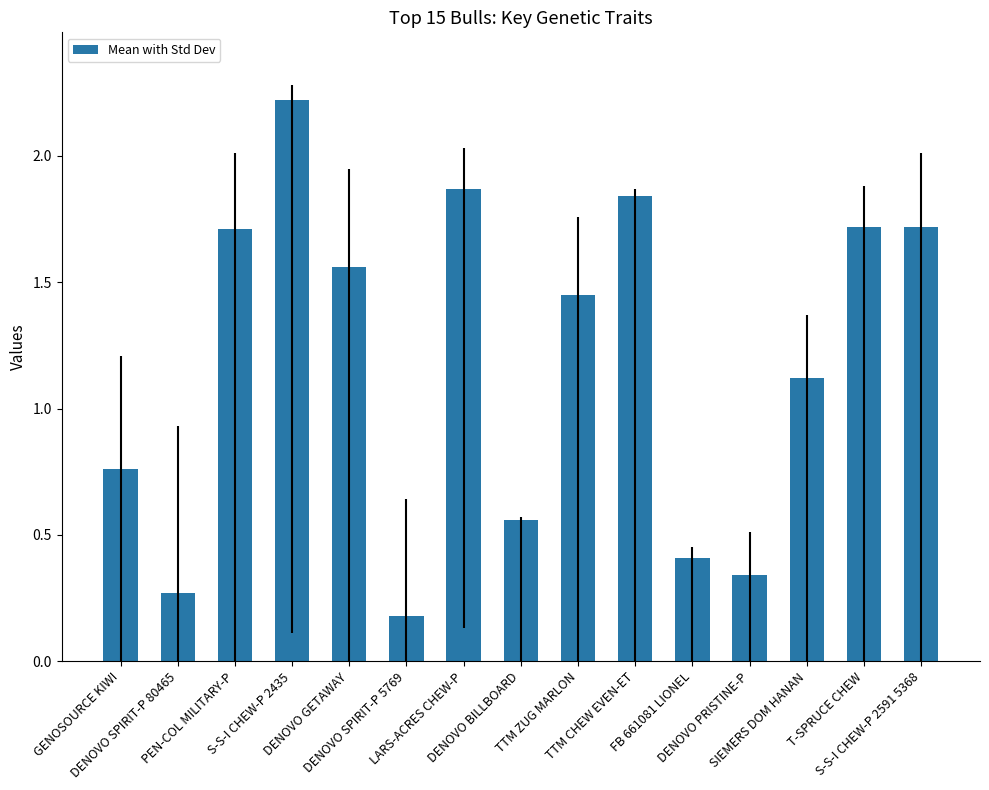

What is the greatest value displayed?

2.2